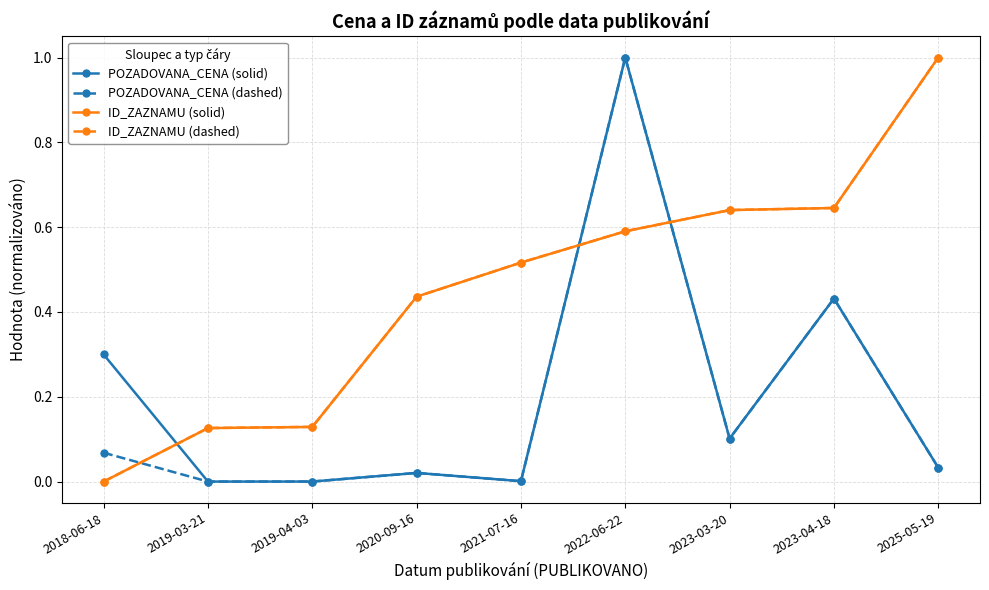

Between 2023-03-20 and 2025-05-19, which series saw the biggest shift?

ID_ZAZNAMU (solid)